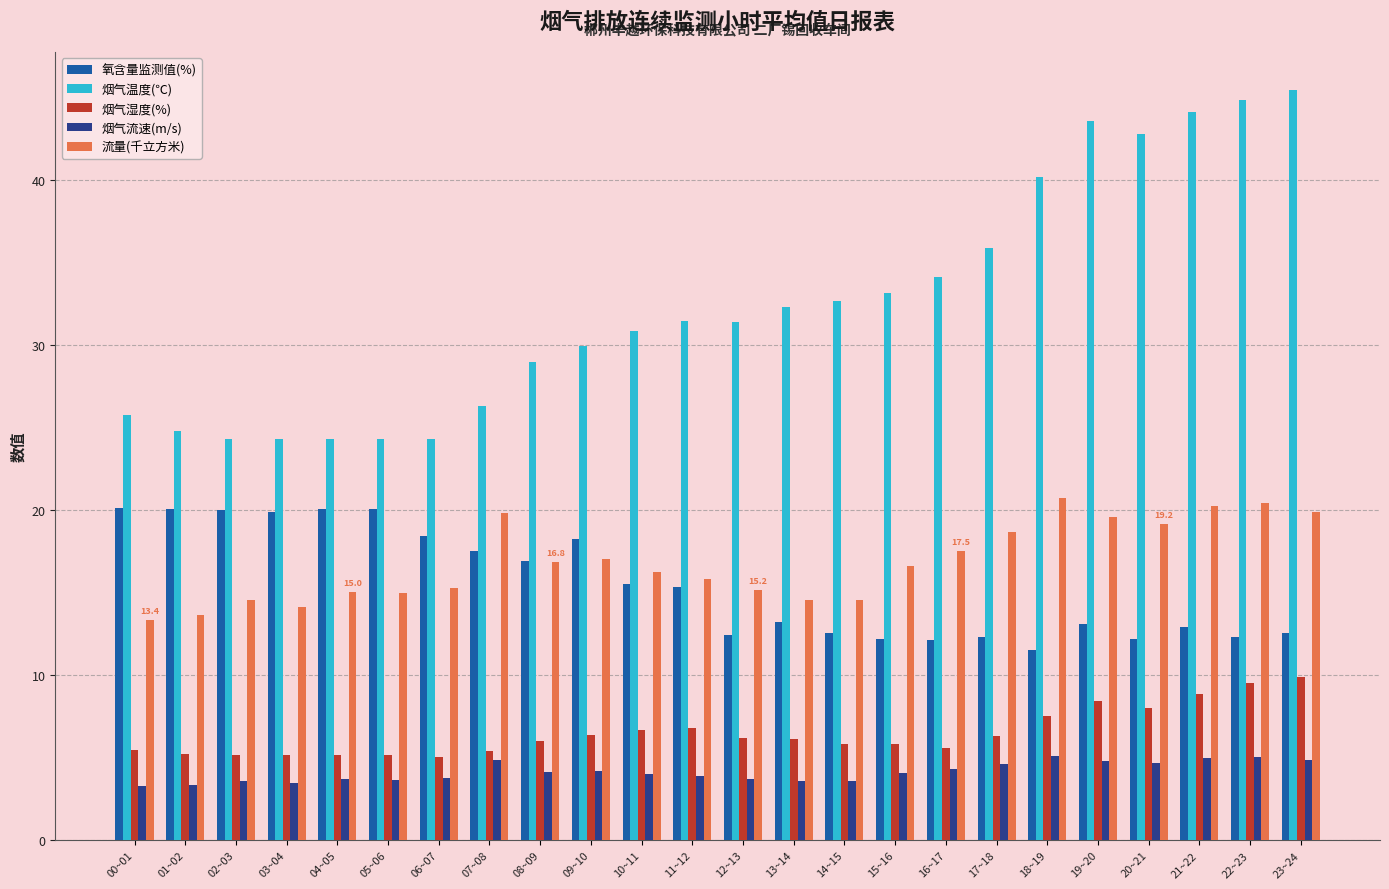

How many distinct data groups are displayed?

5